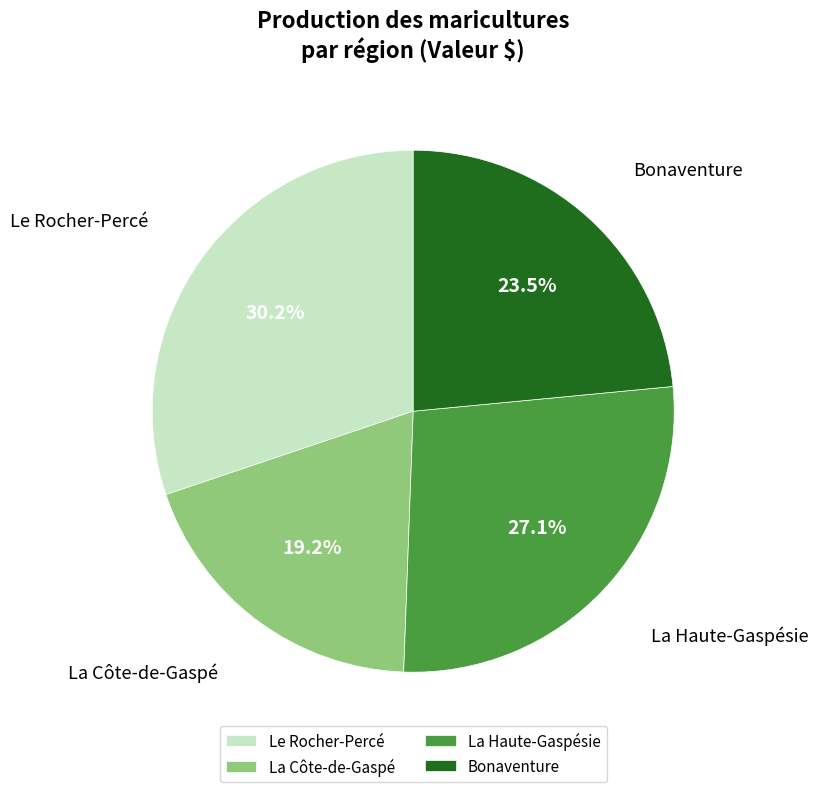

Do Bonaventure and La Haute-Gaspésie together represent more than half of the pie?

Yes